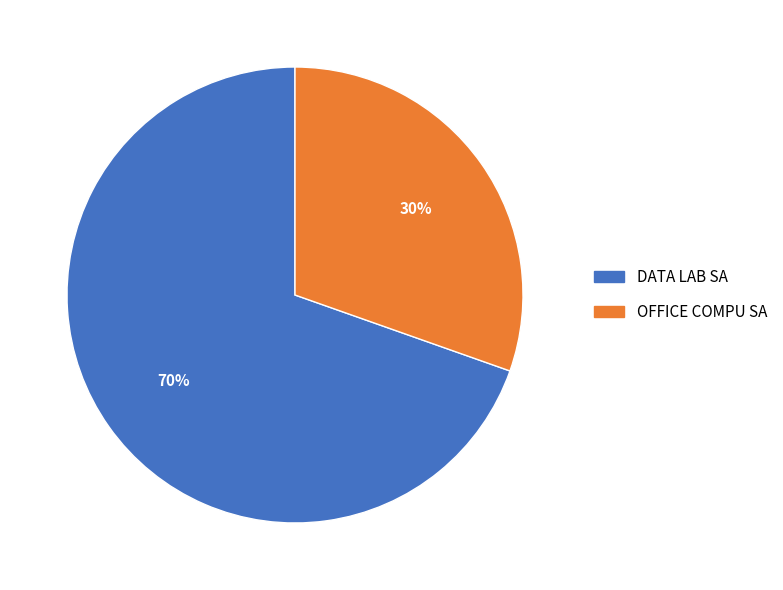

How many slices are in this pie chart?

2